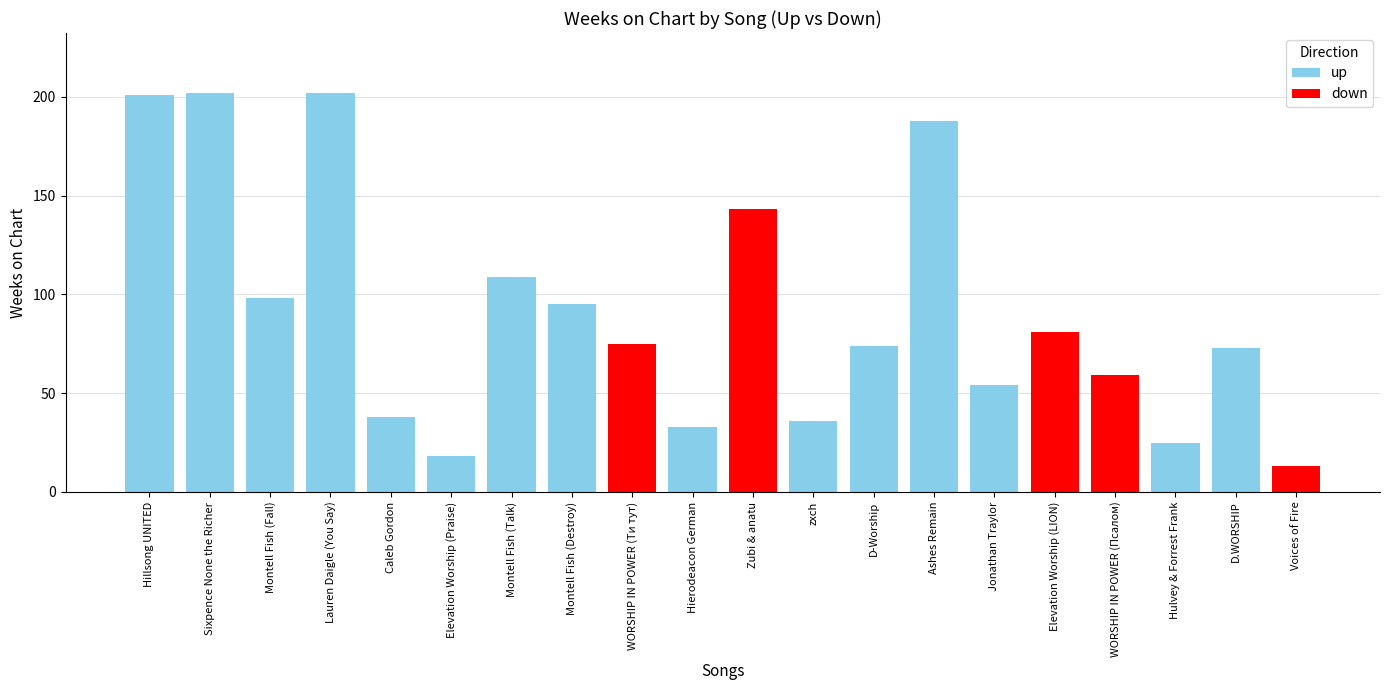

Is the value of up at Sixpence None the Richer greater than the value of down at Hillsong UNITED?

Yes